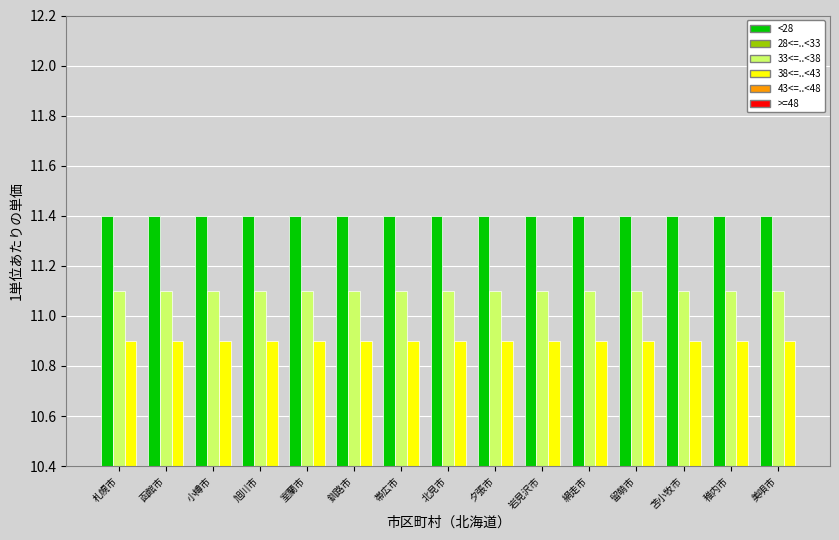

What is the minimum value shown in the chart?

10.9